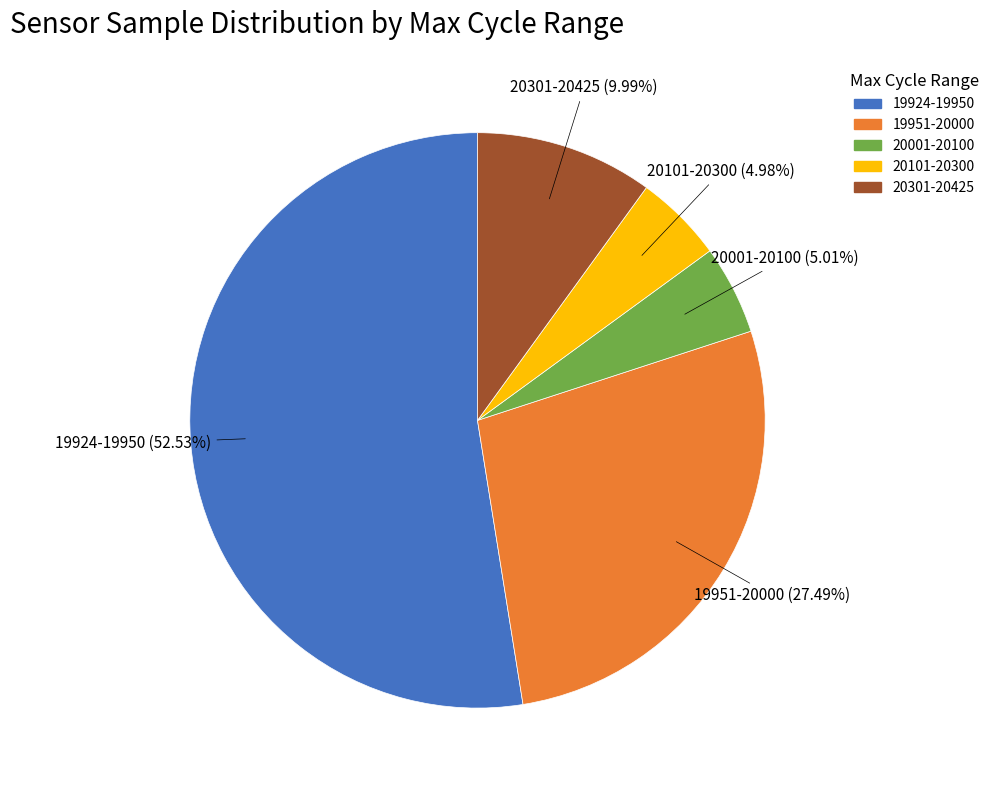

Is there any slice that represents more than half of the pie?

Yes